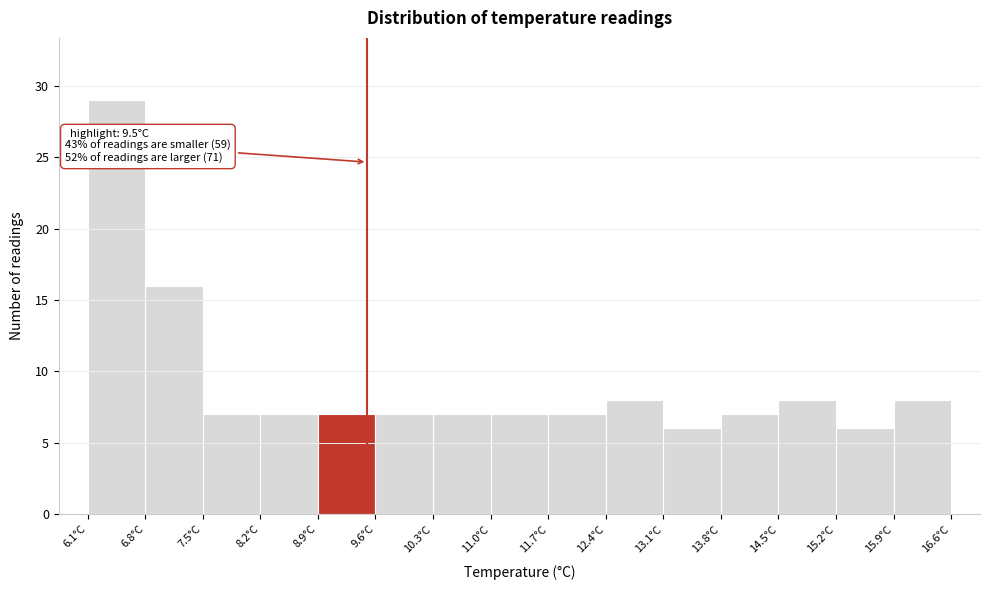

Which range on the x-axis has the tallest bar?

6.1 to 6.8